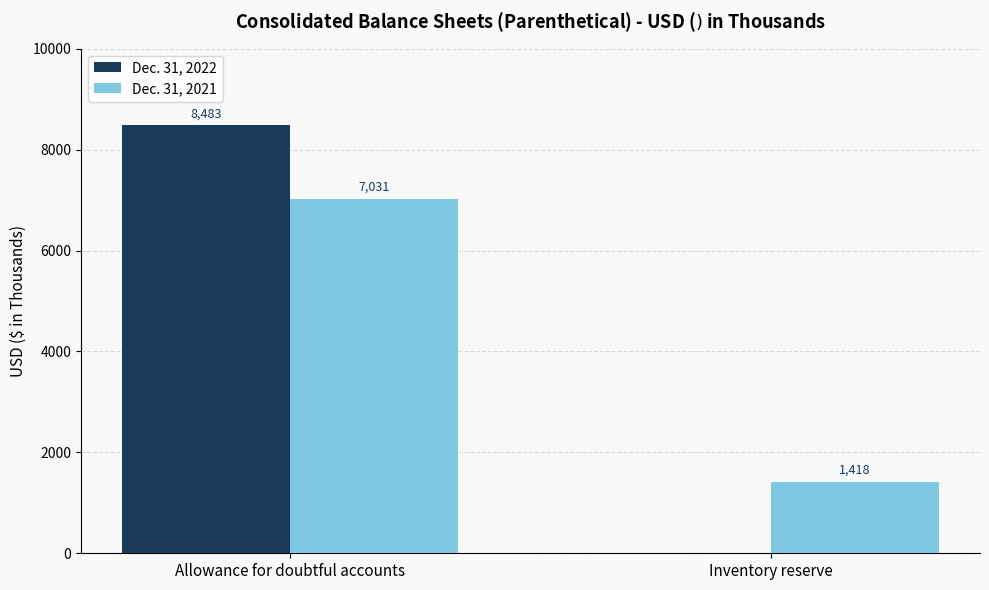

What is the maximum value shown in the chart?

8483